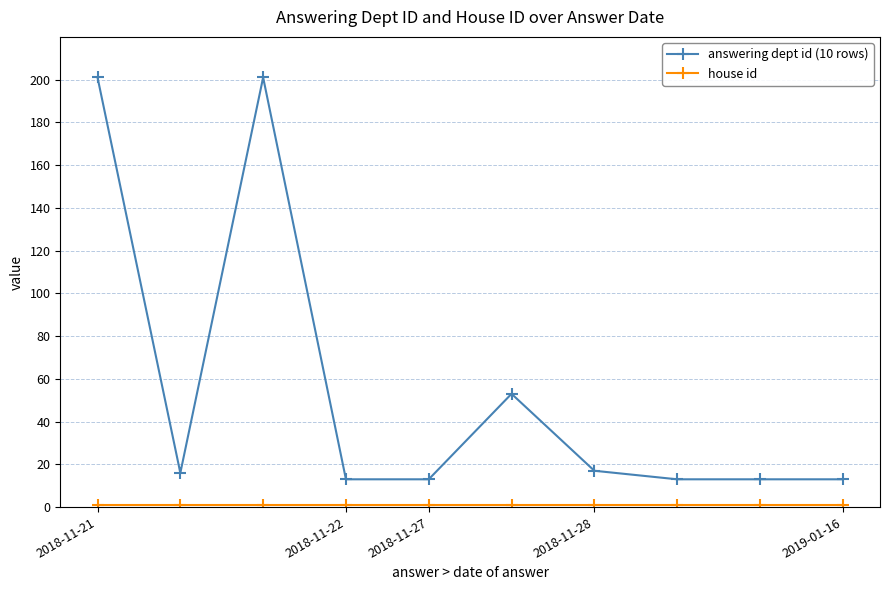

Which series has the widest spread of values?

answering dept id (10 rows)